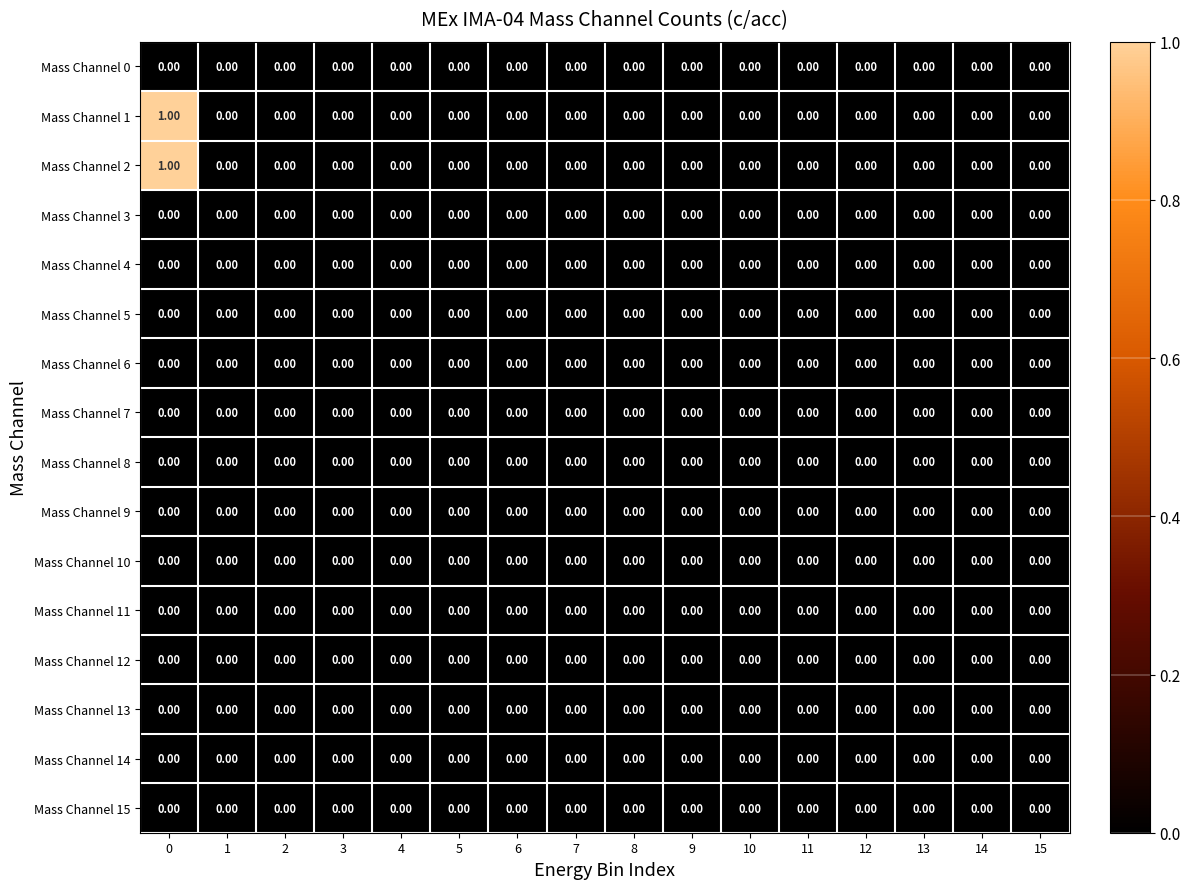

How many series are shown in this chart?

16